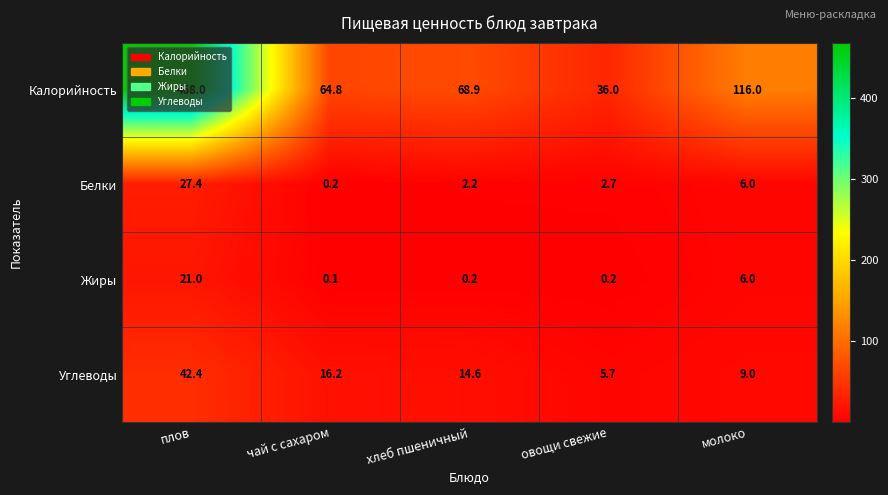

How many data points does each series have?

5